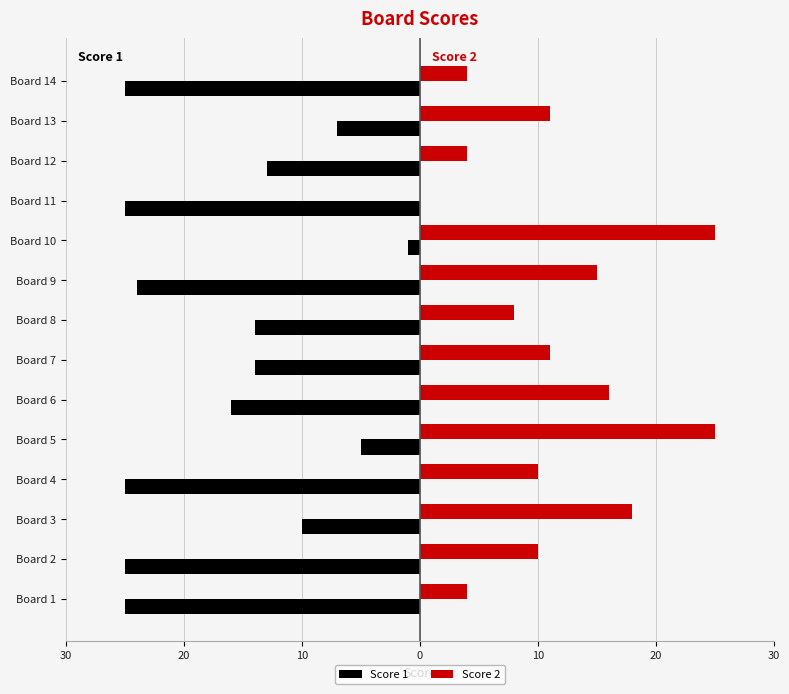

What is the average value of the Score 2 series?

12